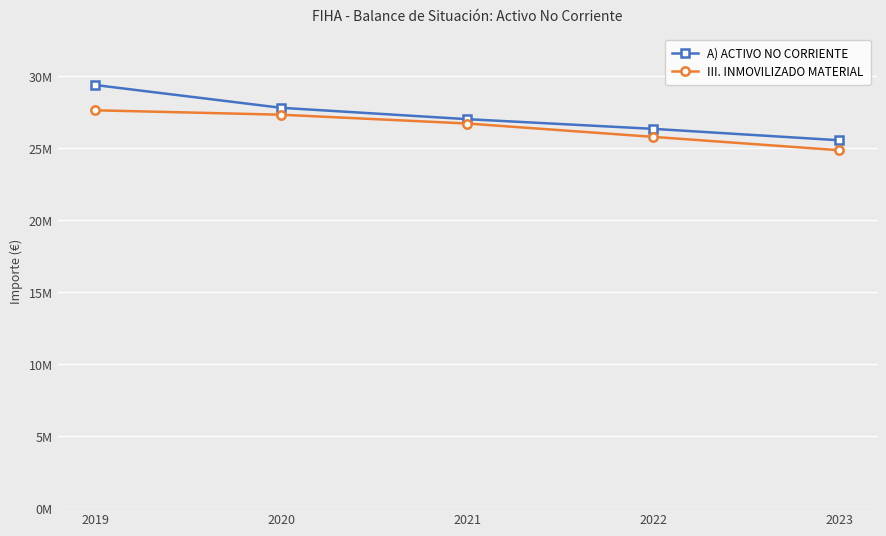

At which category does the chart reach its minimum across all series?

2023